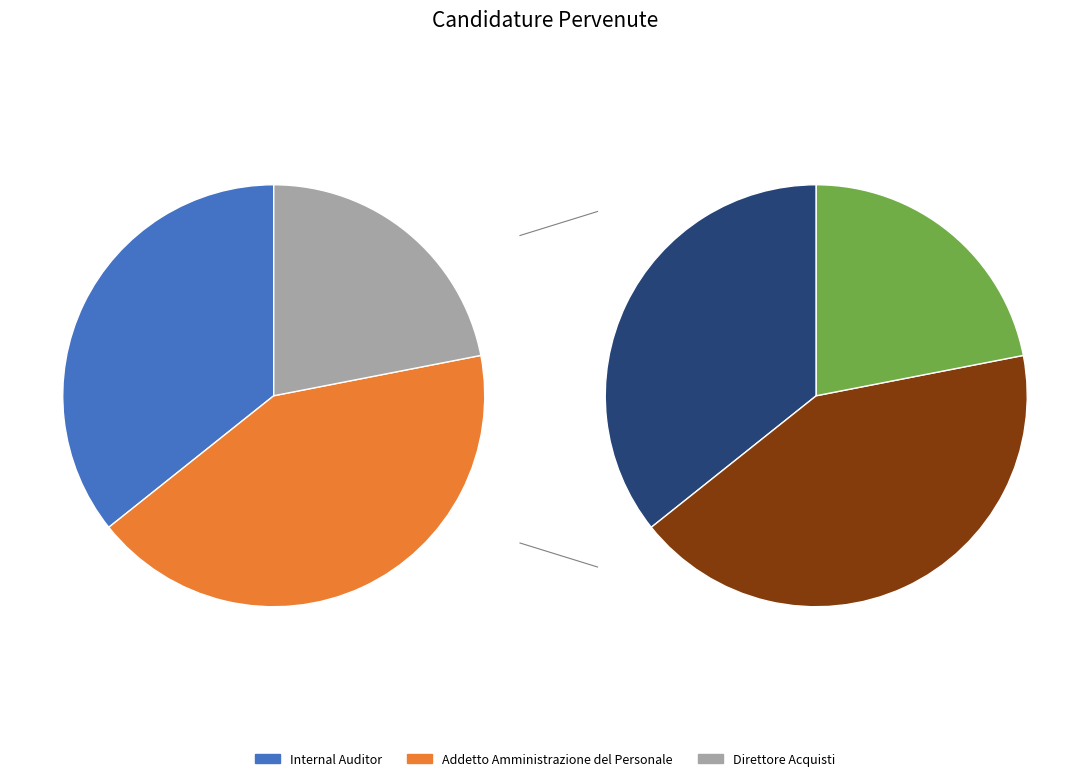

To the nearest percent, what is the combined percentage of Addetto Amministrazione del Personale and Direttore Acquisti?

64%